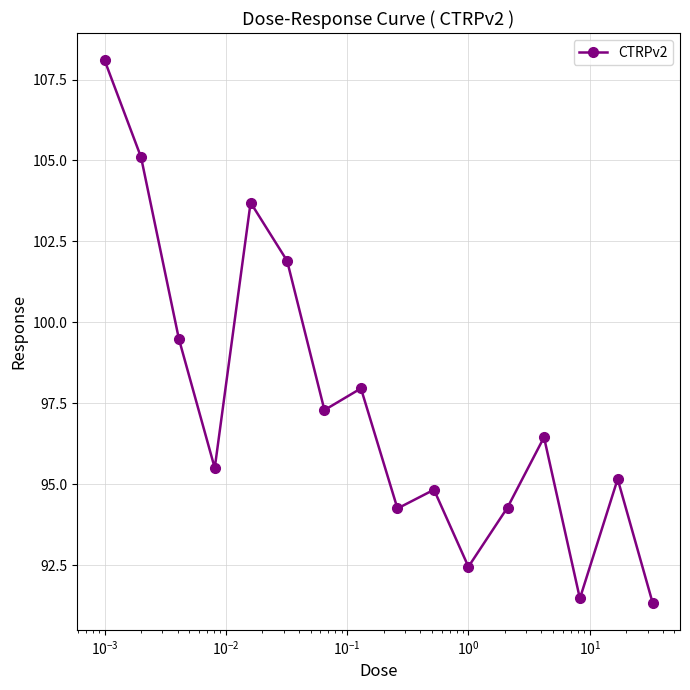

How many points are higher than both their immediate neighbors (excluding endpoints)?

5